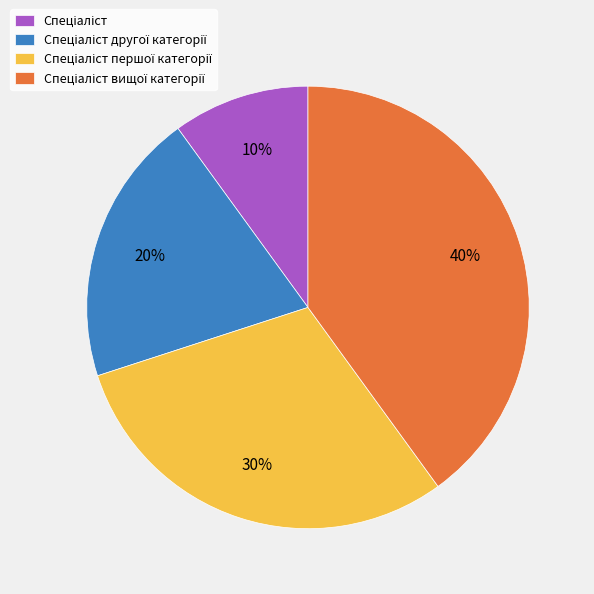

To the nearest percent, what is the average slice percentage?

25%